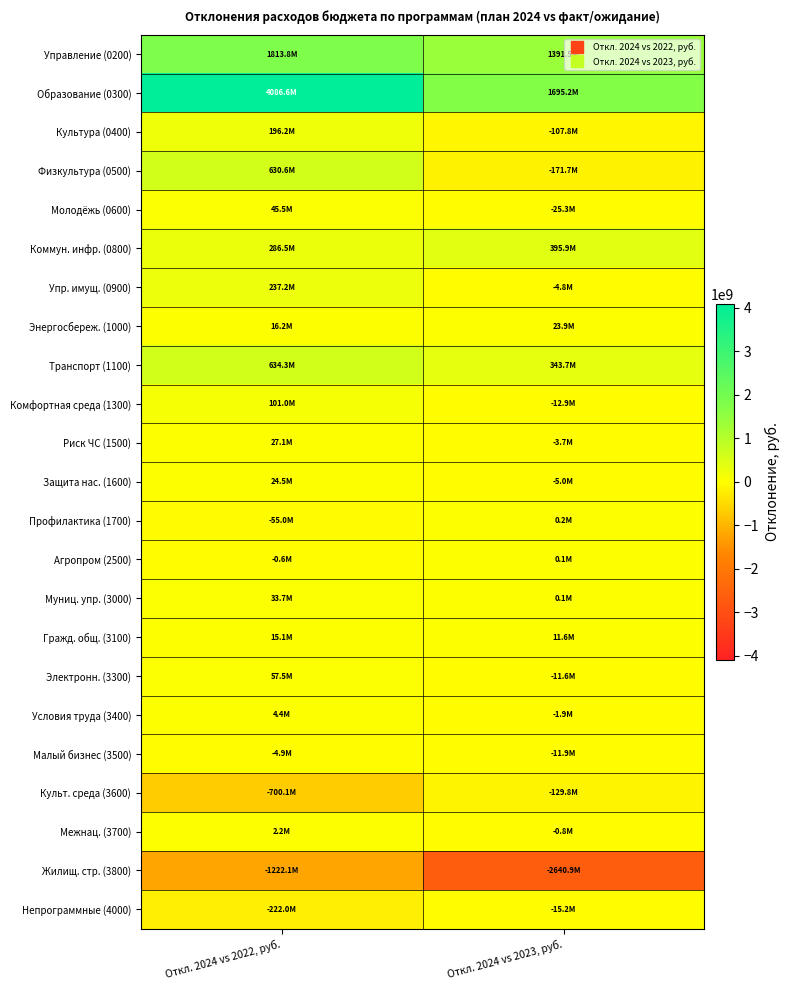

How many distinct data groups are displayed?

23